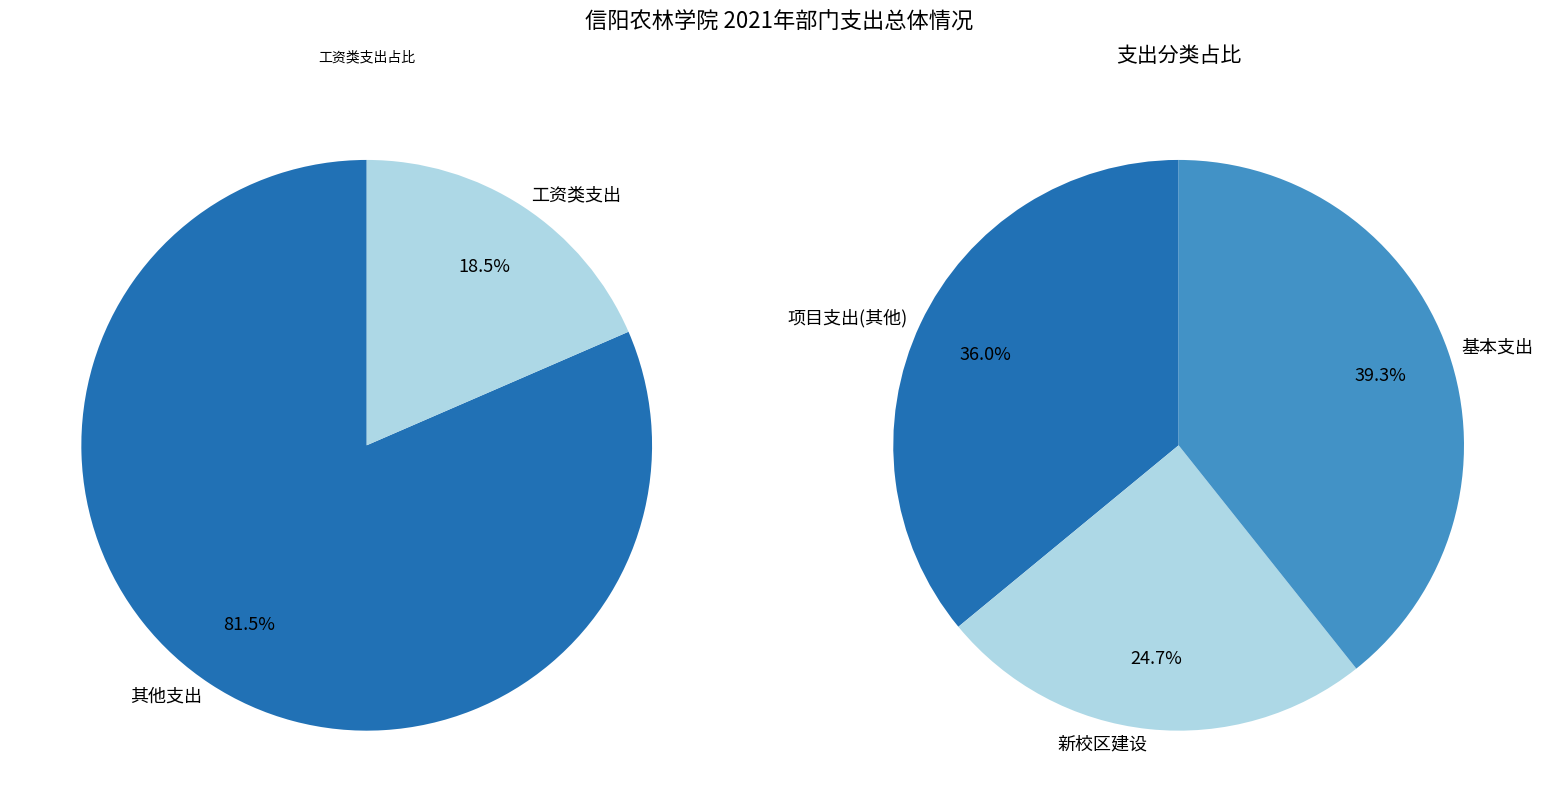

Does any single category account for the majority?

No